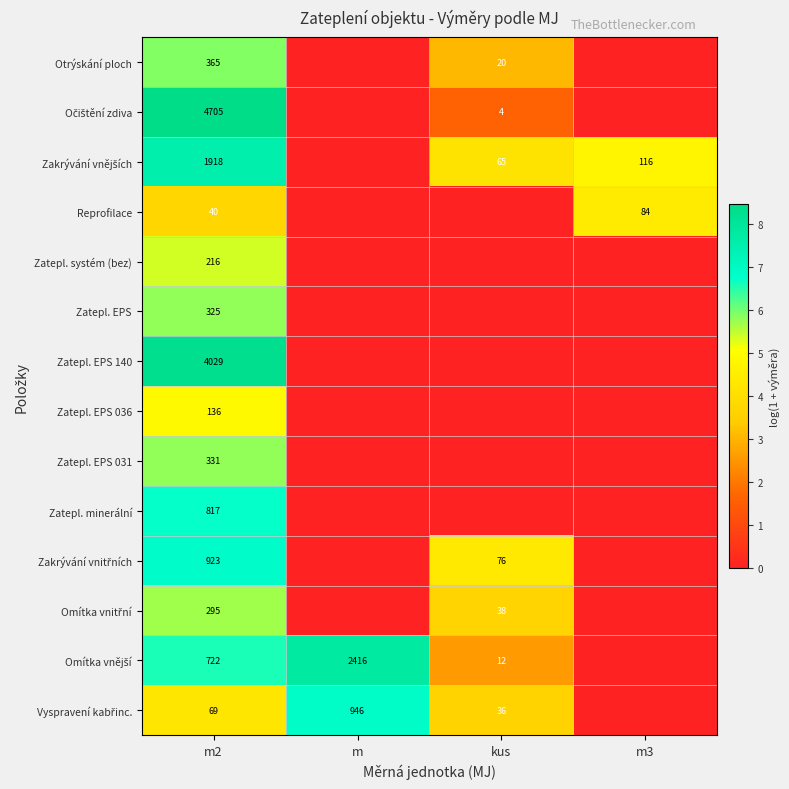

The Zatepl. systém (bez) series shows 302 at m2. True or false?

False